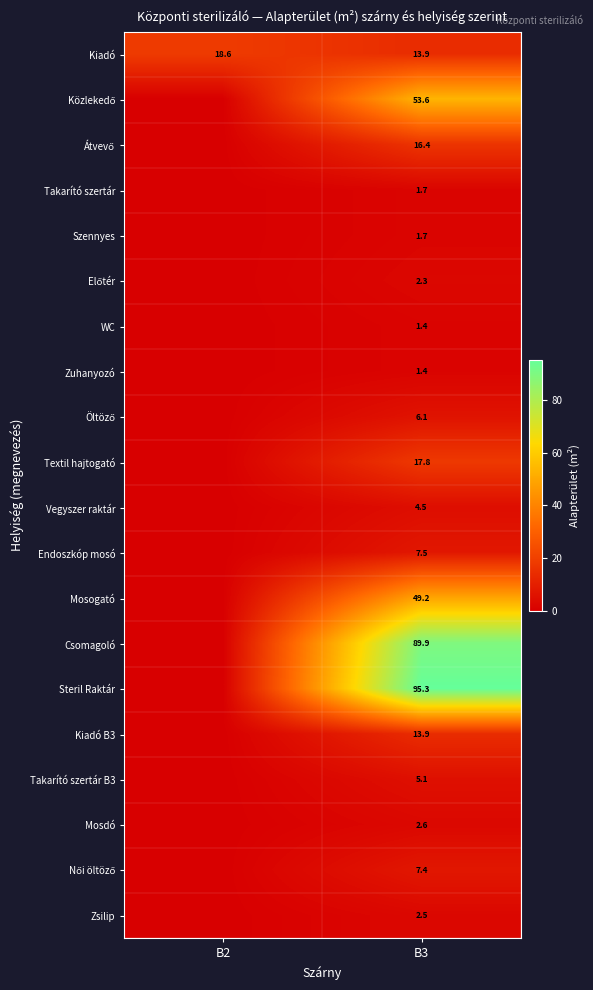

At which label does Kiadó first exceed 18?

B2